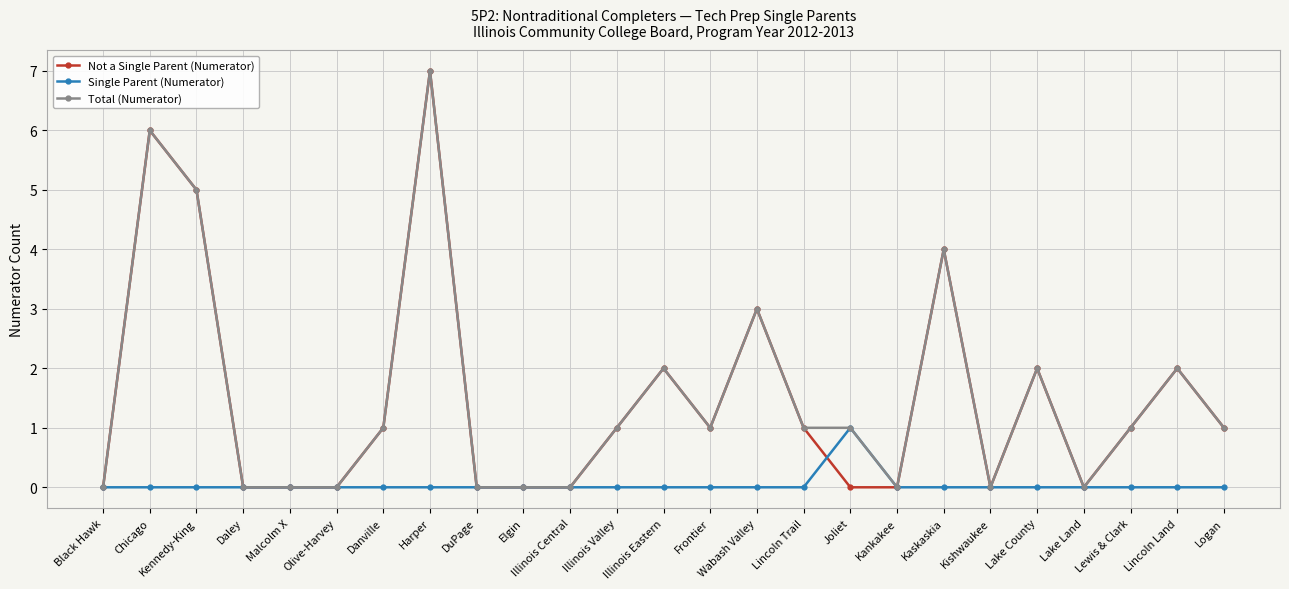

Reading left to right, what are all the values shown in this chart?

Not a Single Parent (Numerator): 0	6	5	0	0	0	1	7	0	0	0	1	2	1	3	1	0	0	4	0	2	0	1	2	1
Single Parent (Numerator): 0	0	0	0	0	0	0	0	0	0	0	0	0	0	0	0	1	0	0	0	0	0	0	0	0
Total (Numerator): 0	6	5	0	0	0	1	7	0	0	0	1	2	1	3	1	1	0	4	0	2	0	1	2	1